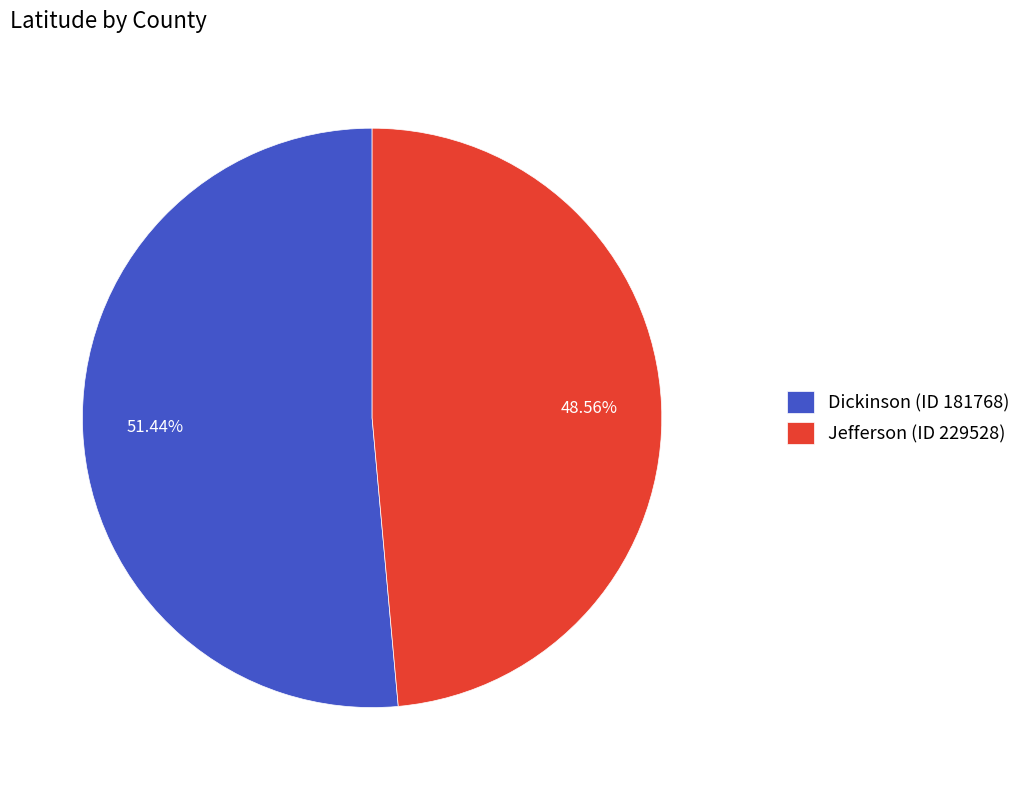

The Jefferson (ID 229528) slice represents 55% of the pie. True or false?

False